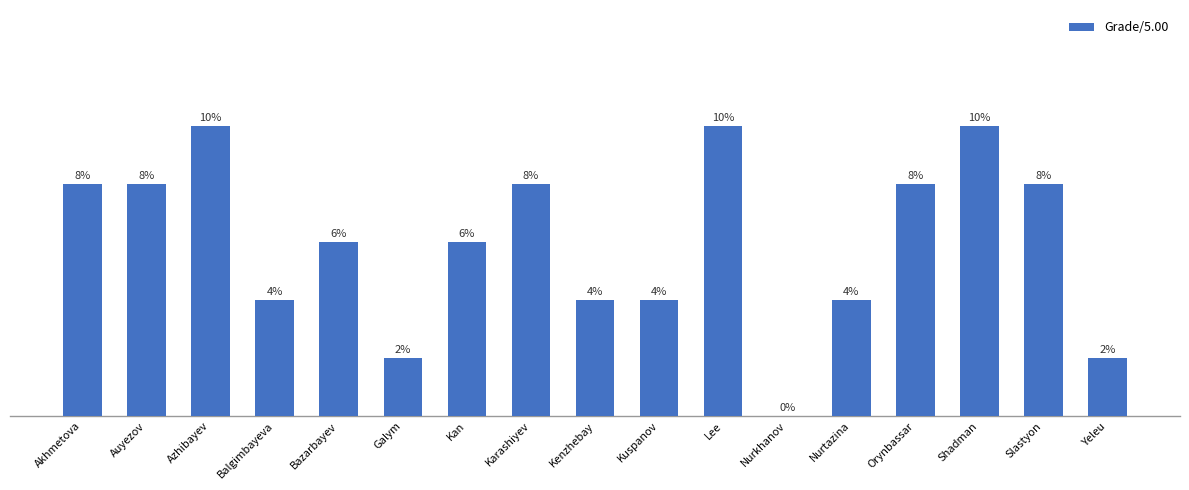

Are the bars horizontal?

No